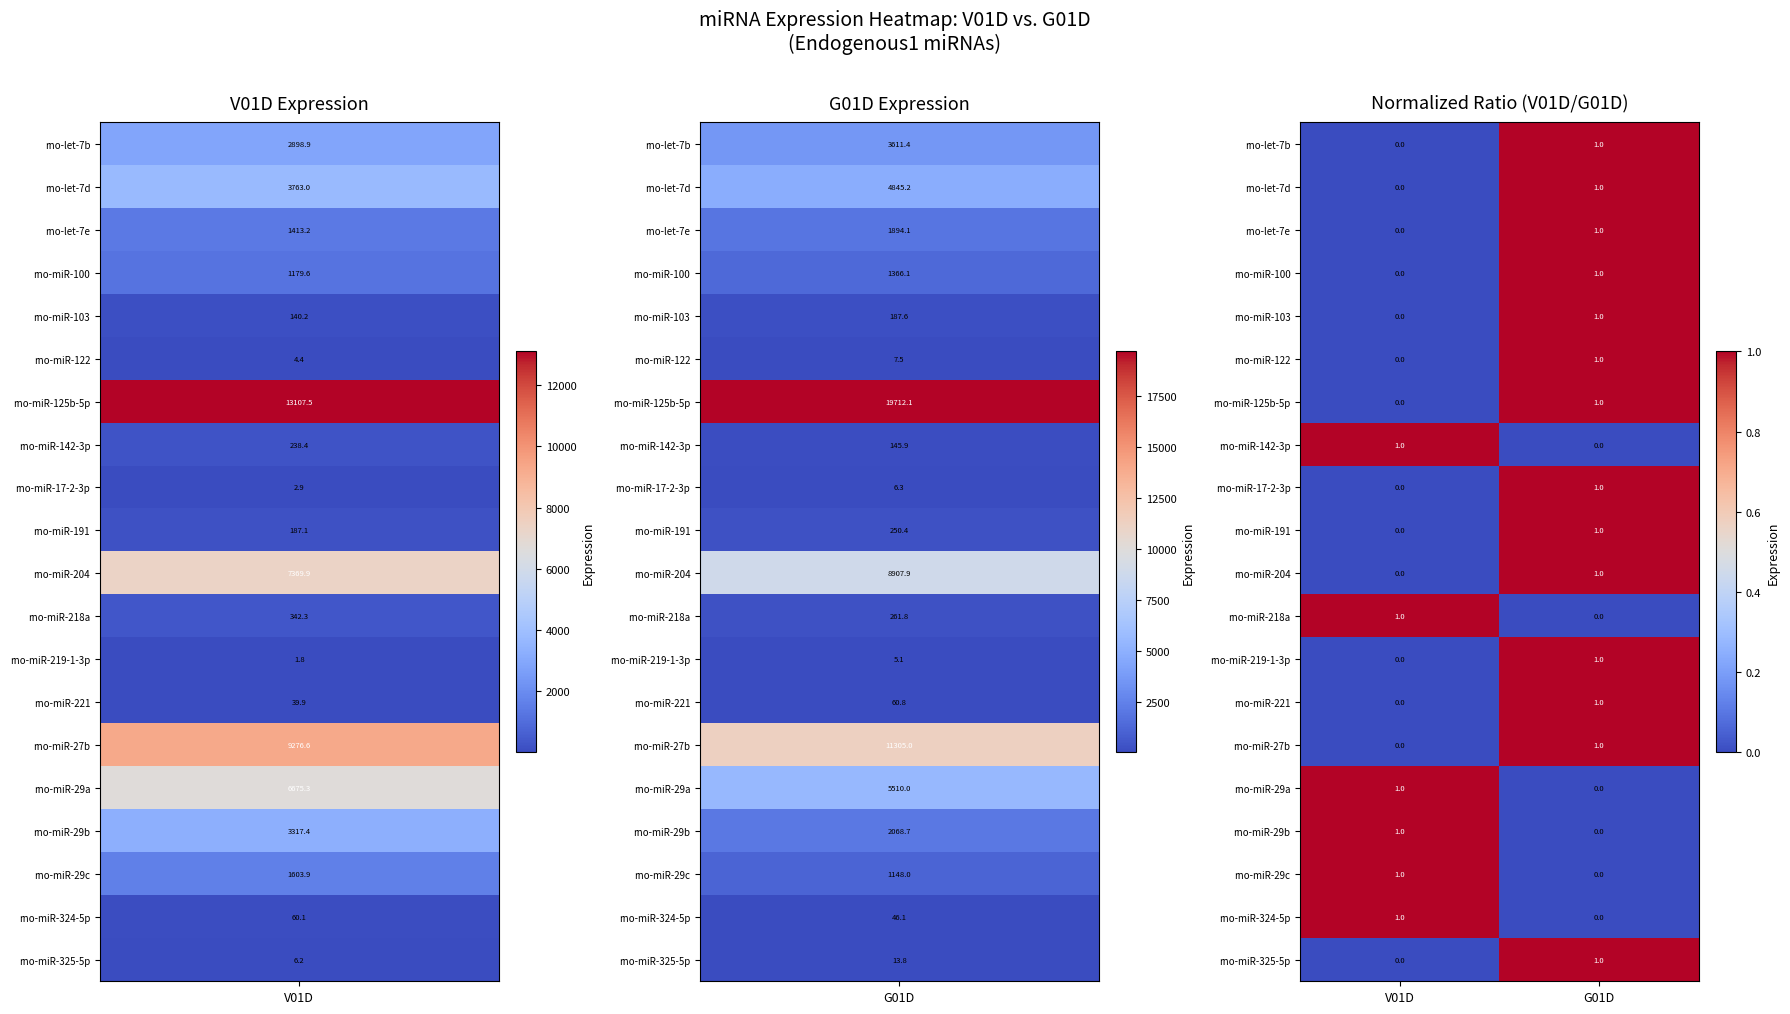

List the labels in order of rno-miR-103 value, largest first.

G01D, V01D